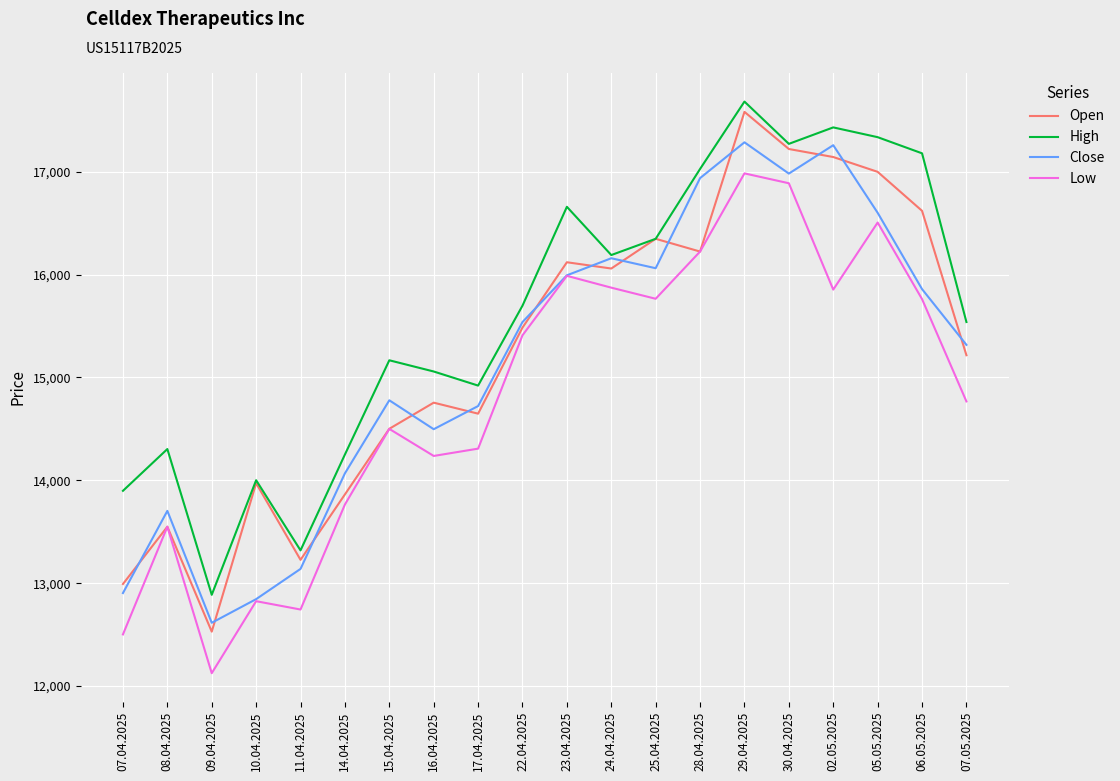

Which category has the lowest value in the Low series?

09.04.2025